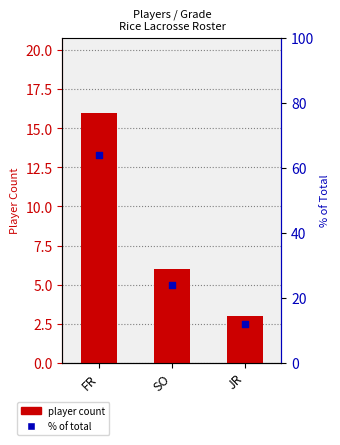

What is the total value across all series at SO?

30